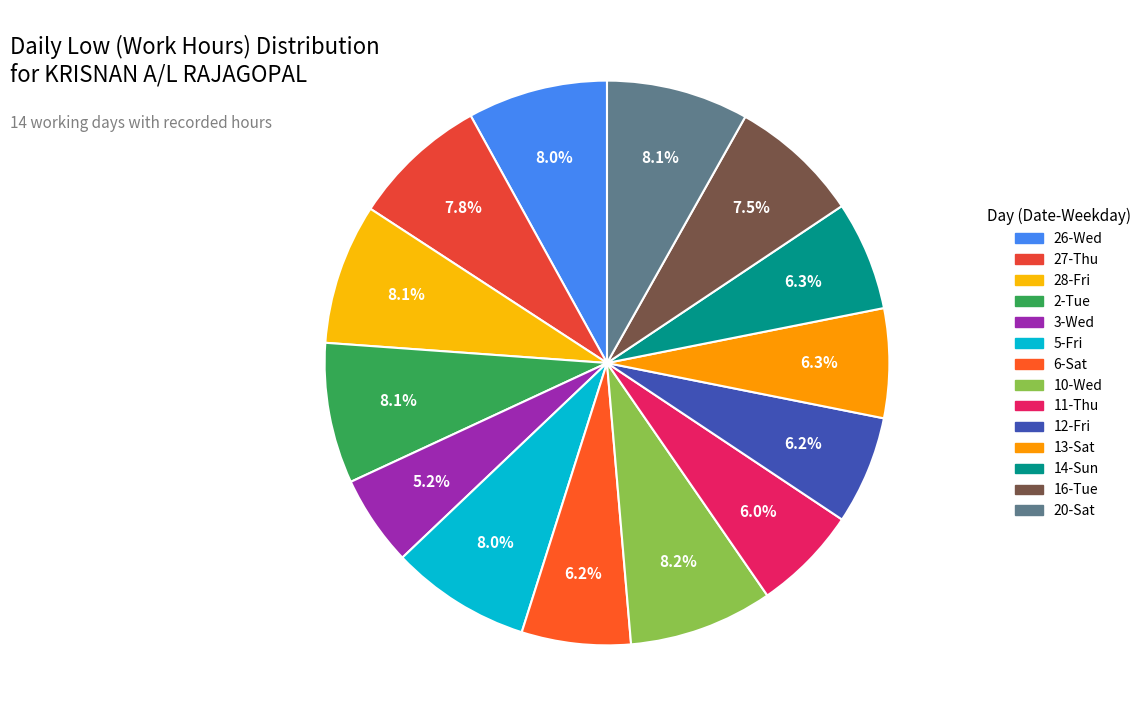

Approximately how many times larger is the value at 11-Thu compared to 20-Sat?

0.7